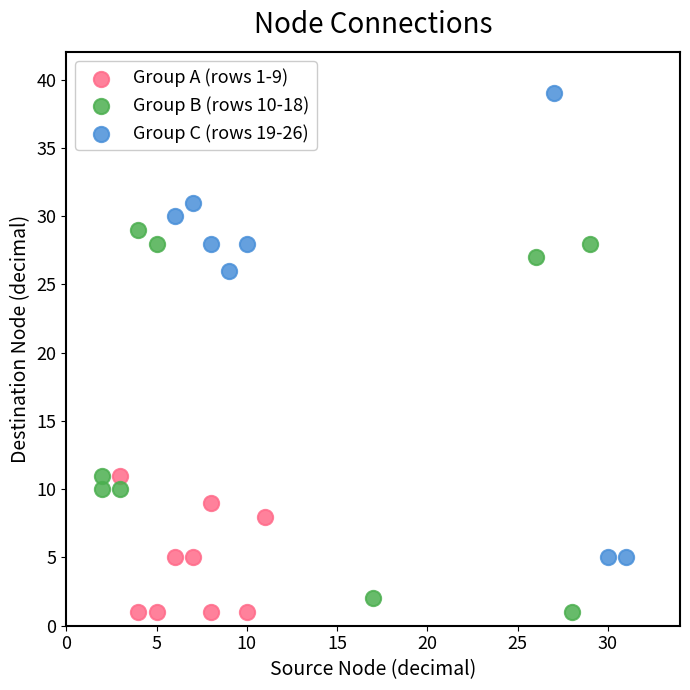

Which series contains the highest Y value?

Group C (rows 19-26)